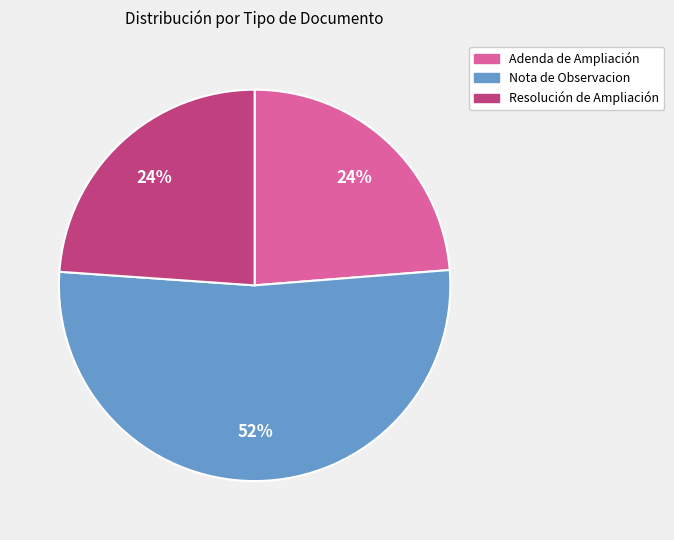

Which category has the biggest portion of the pie?

Nota de Observacion